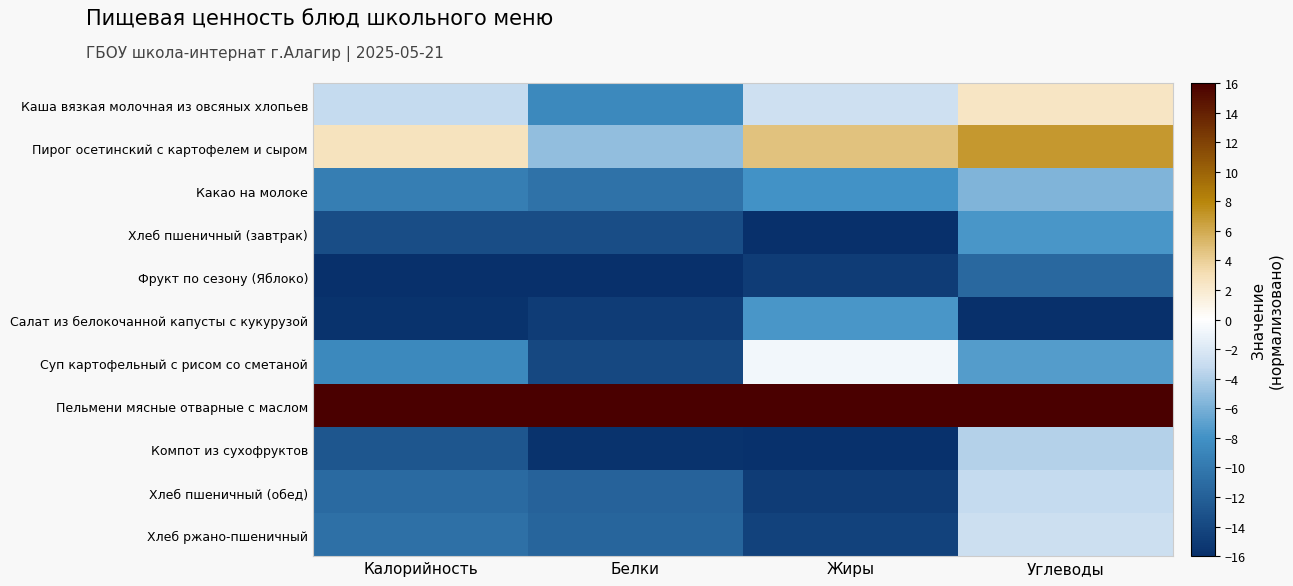

Reading left to right, what are all the values shown in this chart?

Каша вязкая молочная из овсяных хлопьев: Калорийность=-3.2	Белки=-8.7	Жиры=-2.7	Углеводы=2.5
Пирог осетинский с картофелем и сыром: Калорийность=2.7	Белки=-5.1	Жиры=4.6	Углеводы=6.9
Какао на молоке: Калорийность=-9.5	Белки=-10.6	Жиры=-8.0	Углеводы=-5.7
Хлеб пшеничный (завтрак): Калорийность=-13.6	Белки=-13.6	Жиры=-16.0	Углеводы=-7.7
Фрукт по сезону (Яблоко): Калорийность=-16.0	Белки=-16.0	Жиры=-15.0	Углеводы=-11.3
Салат из белокочанной капусты с кукурузой: Калорийность=-15.6	Белки=-15.0	Жиры=-7.7	Углеводы=-16.0
Суп картофельный с рисом со сметаной: Калорийность=-8.7	Белки=-13.9	Жиры=-0.7	Углеводы=-7.3
Пельмени мясные отварные с маслом: Калорийность=16.0	Белки=16.0	Жиры=16.0	Углеводы=16.0
Компот из сухофруктов: Калорийность=-12.9	Белки=-15.7	Жиры=-15.9	Углеводы=-3.8
Хлеб пшеничный (обед): Калорийность=-11.2	Белки=-11.8	Жиры=-15.0	Углеводы=-3.2
Хлеб ржано-пшеничный: Калорийность=-10.7	Белки=-11.6	Жиры=-14.5	Углеводы=-2.8